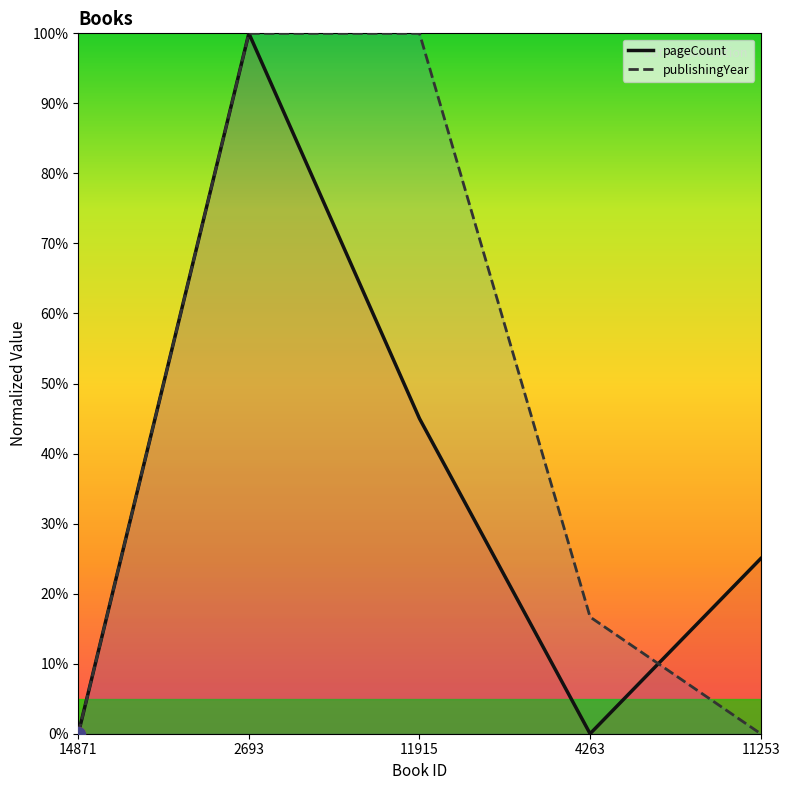

Does the chart display data point markers on the line(s)?

No